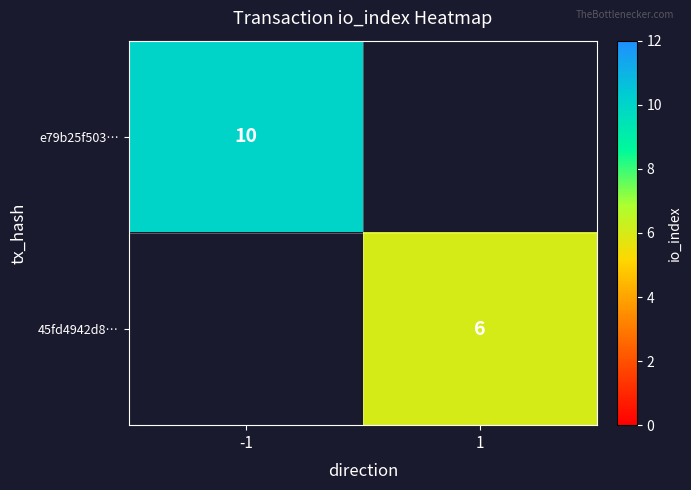

The 45fd4942d8… series shows 6 at 1. True or false?

True